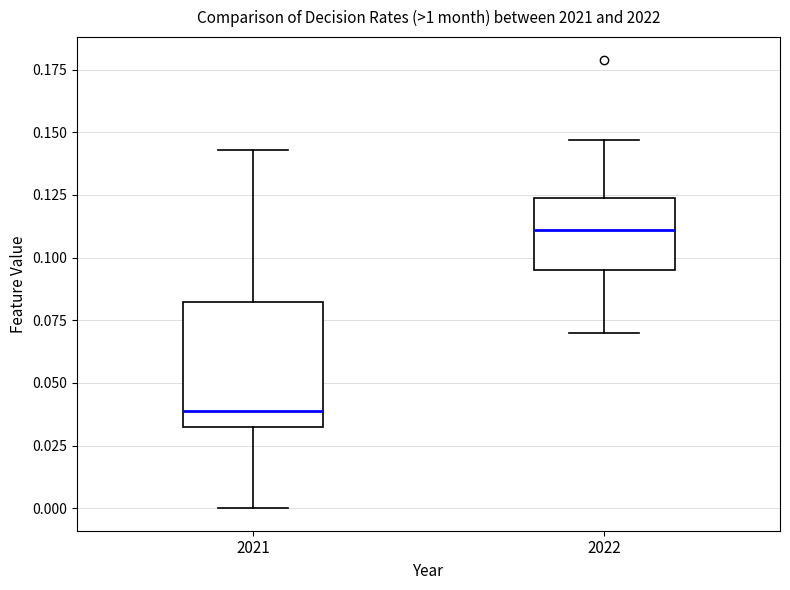

Reading left to right, read every box against the y-axis: the position of its median line, the range the box covers, and the ends of its whiskers. The values are not printed on the chart, so give them approximately, as read against the axis.

2021: median 0.040, box 0.030 to 0.080, whiskers 0.000 to 0.145
2022: median 0.110, box 0.095 to 0.125, whiskers 0.070 to 0.145